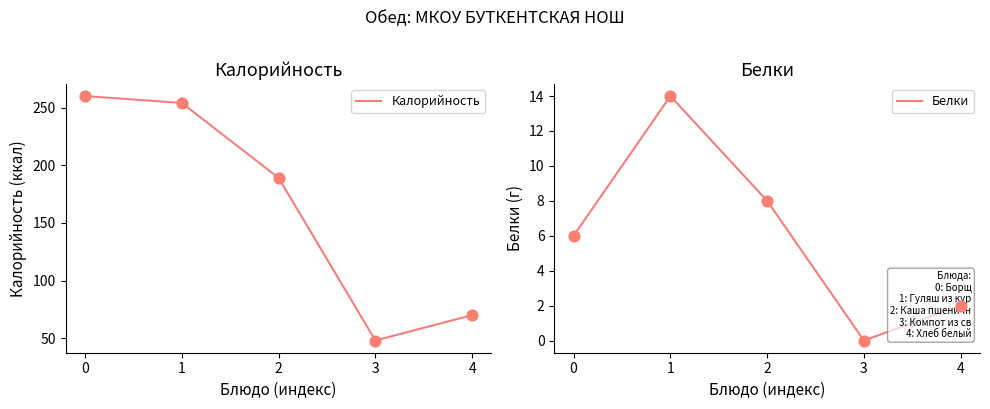

Which series reaches the minimum Y coordinate?

Белки